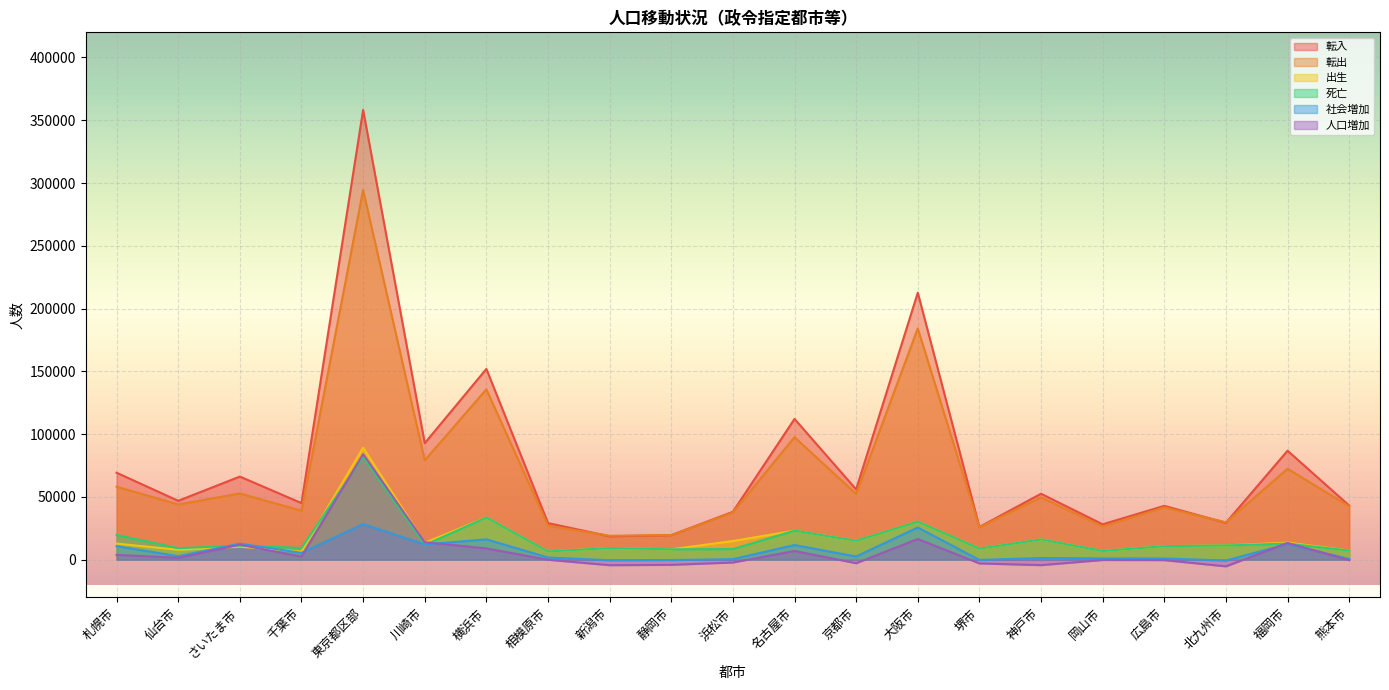

At which category does the chart reach its minimum across all series?

北九州市